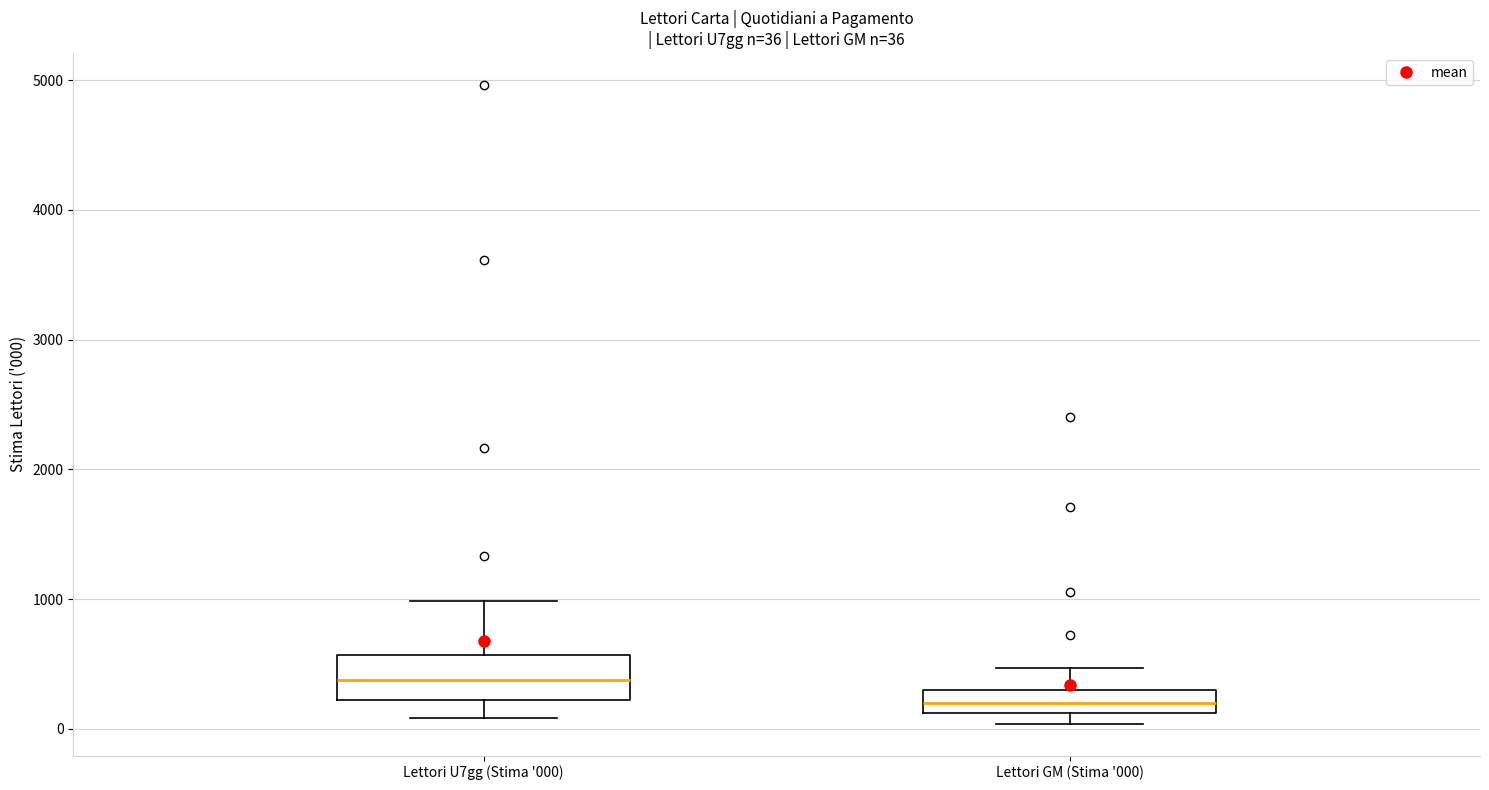

Which box's median line is the lowest?

Lettori GM (Stima '000)